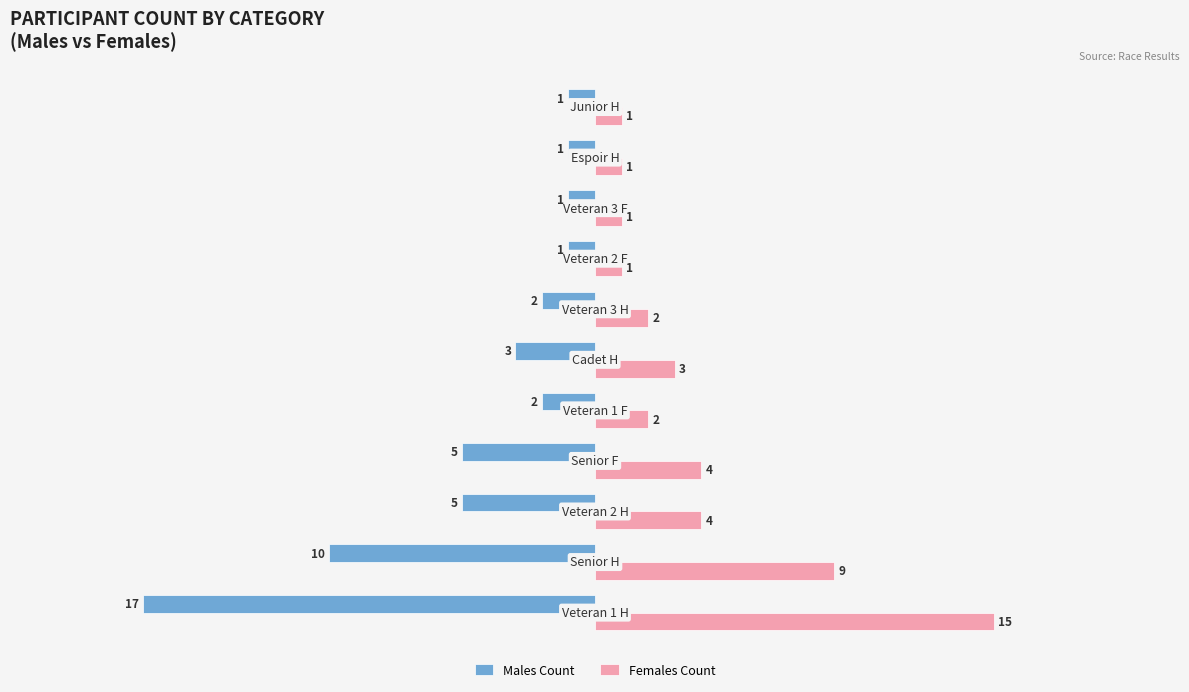

Which series has the largest total across all categories?

Females Count